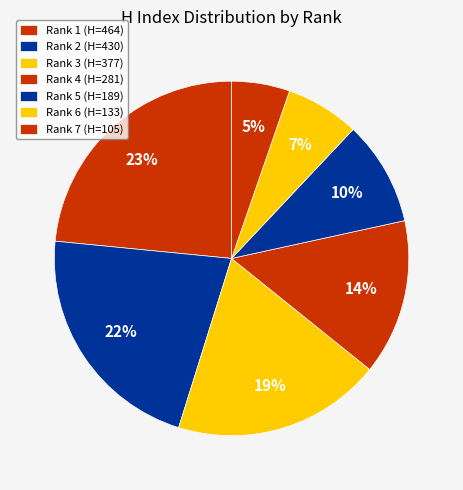

How many segments does this pie chart have?

7